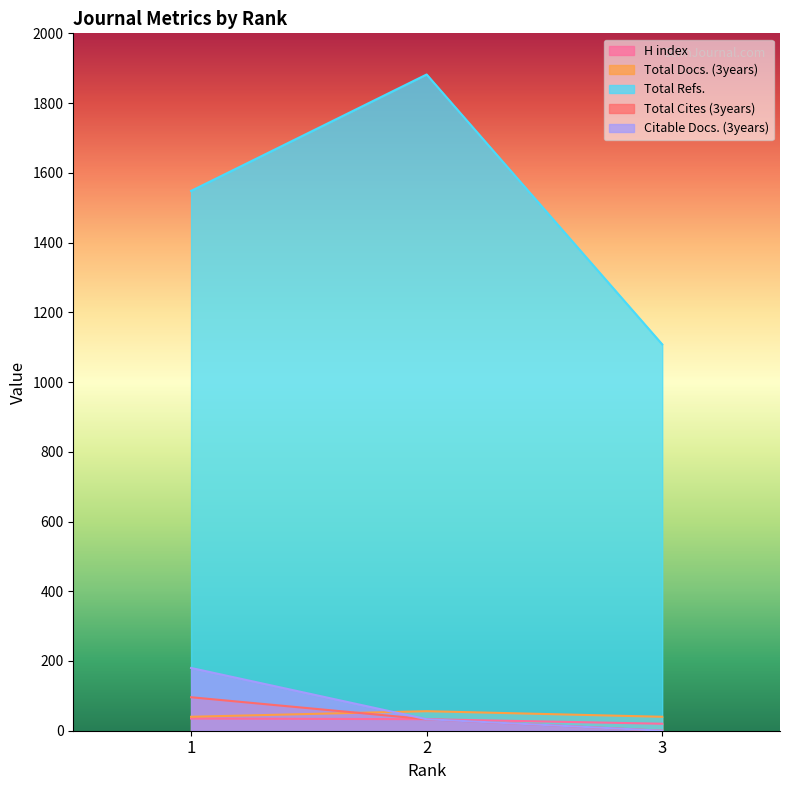

Where does the Total Refs. series first go above 1548?

2